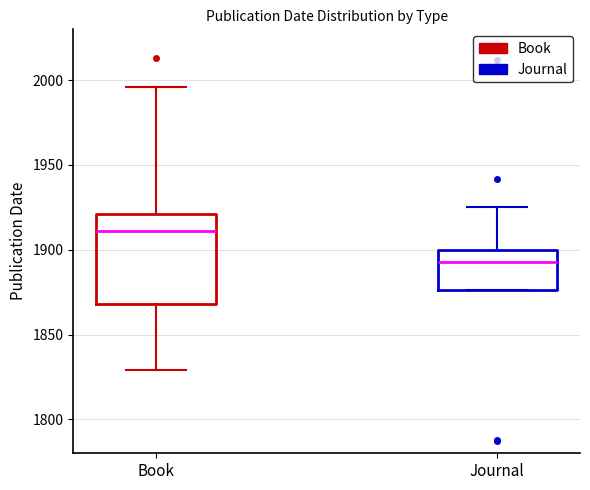

Reading left to right, transcribe this box plot: for each box, give where its median line is, the range the box spans, and where its two whiskers end, as read against the y-axis. The values are not printed on the chart, so give them approximately, as read against the axis.

Book: median 1910, box 1870 to 1920, whiskers 1830 to 1995
Journal: median 1895, box 1875 to 1900, whiskers 1875 to 1925